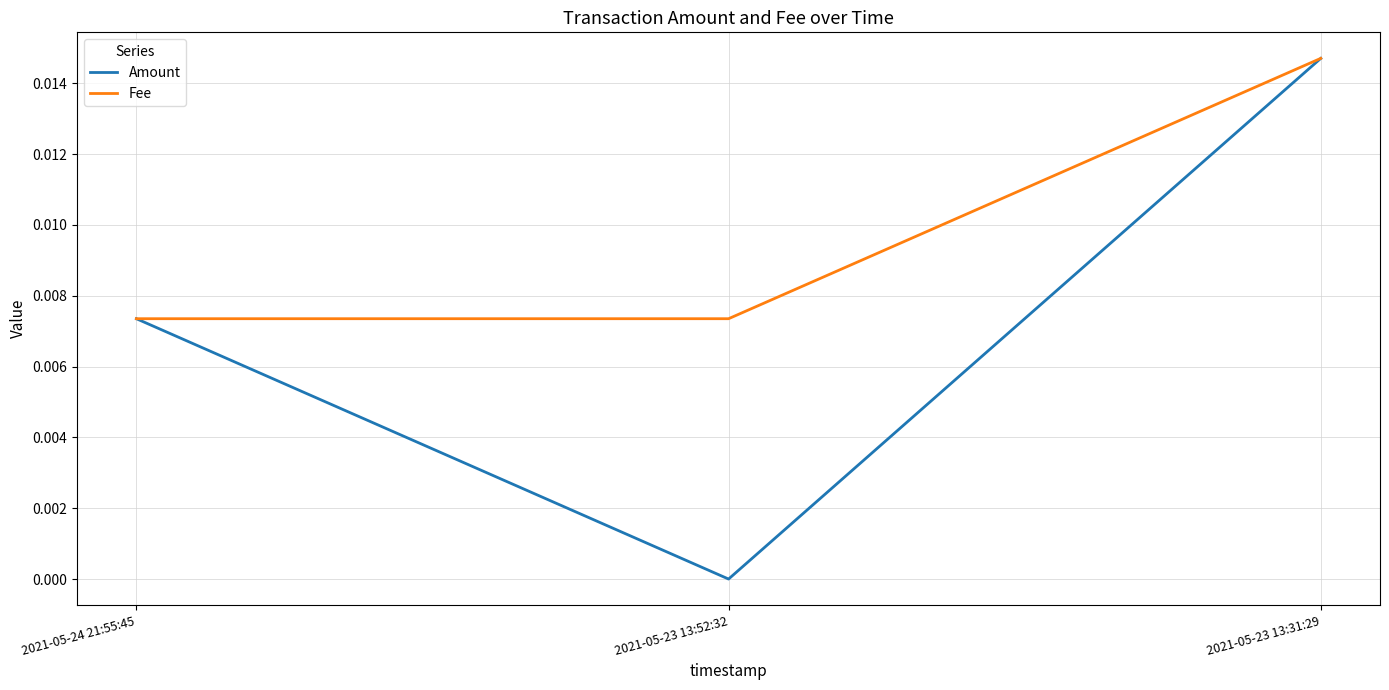

Which category has the highest value in the Fee series?

2021-05-23 13:31:29